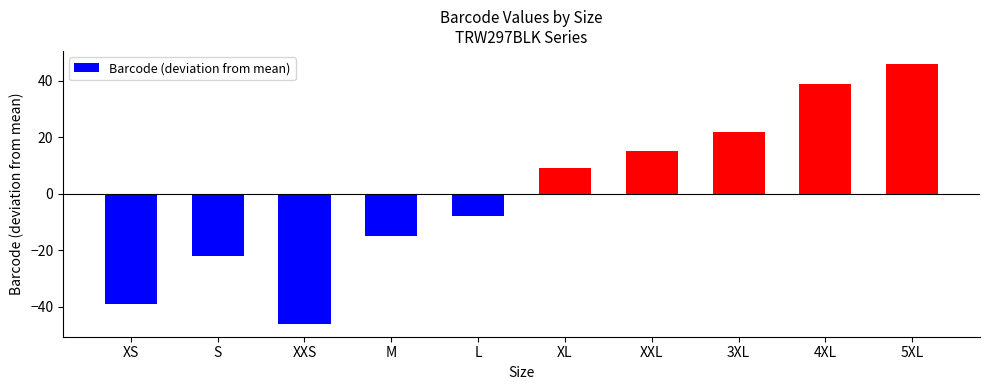

Reading left to right, what are all the values shown in this chart?

XS=-39.1	S=-22.1	XXS=-46.1	M=-15.1	L=-8.1	XL=8.9	XXL=14.9	3XL=21.9	4XL=38.9	5XL=45.9